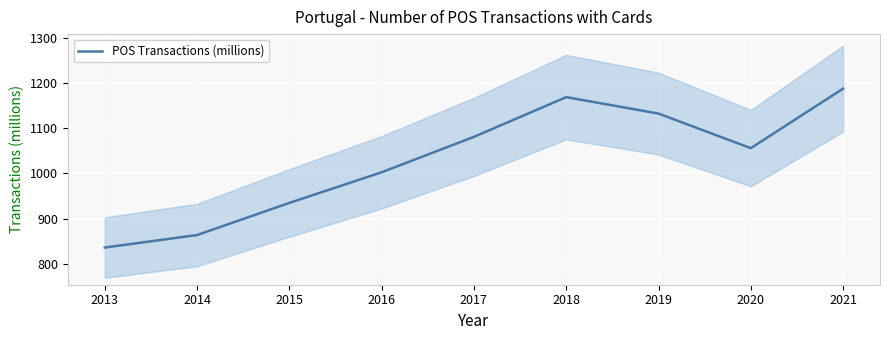

What is the greatest value displayed?

1187.7